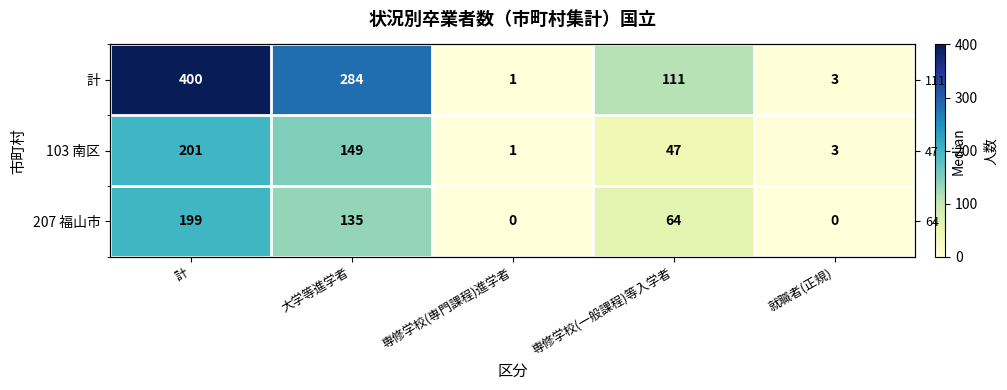

The 計 series shows 3 at 就職者(正規). True or false?

True